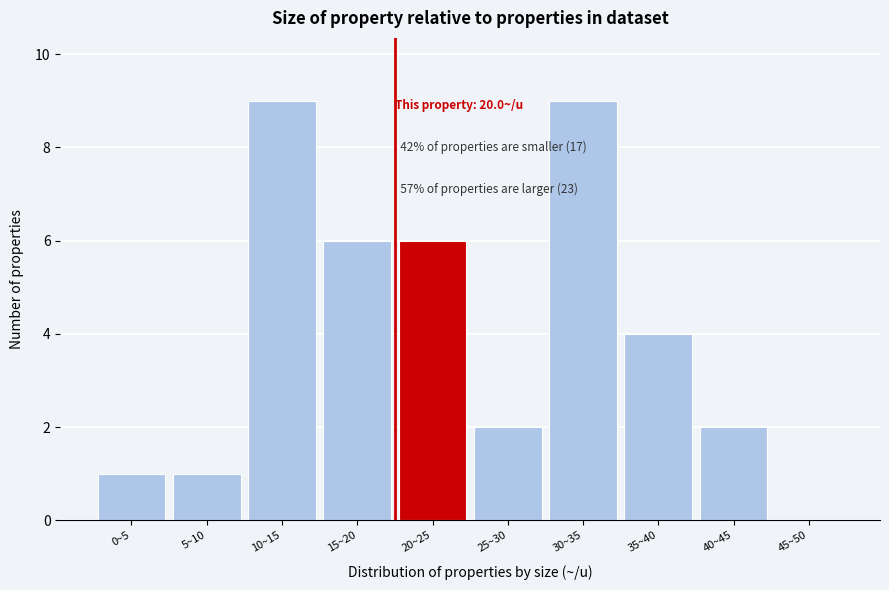

Reading right to left, list all the values displayed in this chart.

45~50=0	40~45=2	35~40=4	30~35=9	25~30=2	20~25=6	15~20=6	10~15=9	5~10=1	0~5=1